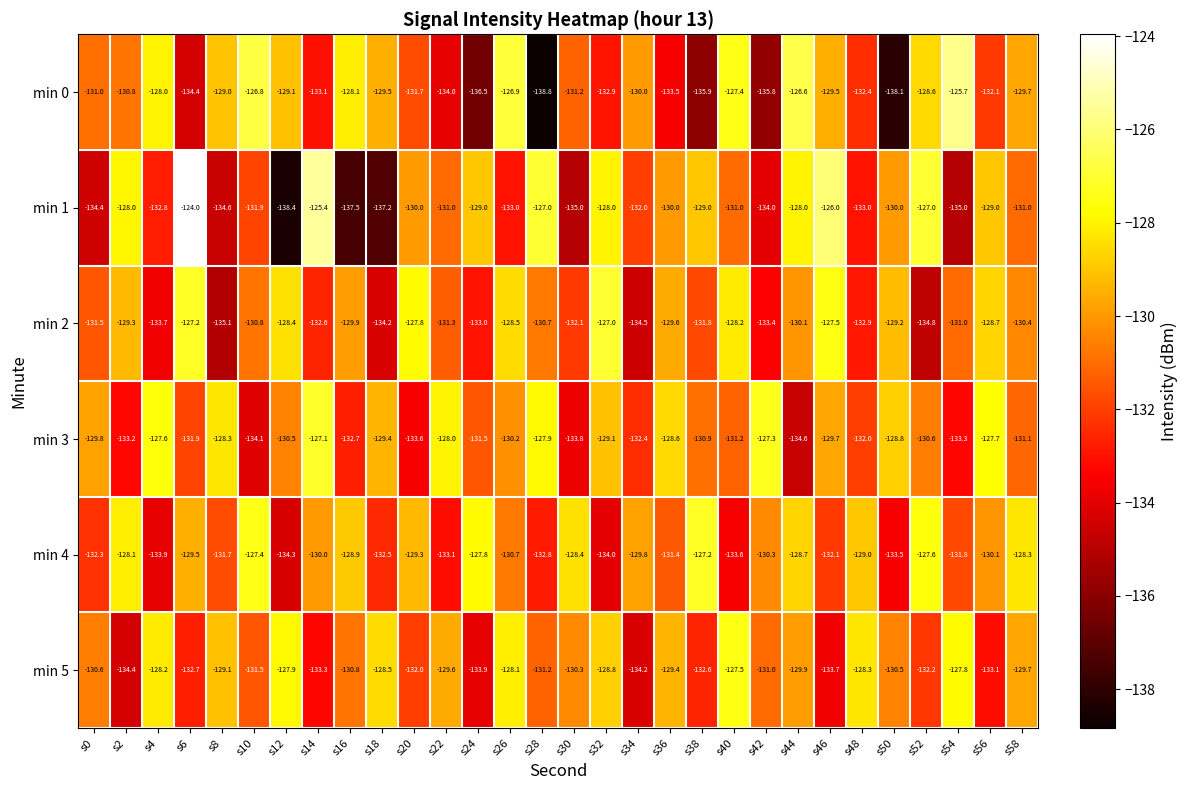

Rank the series by their maximum value, from lowest to highest.

min 5, min 4, min 3, min 2, min 0, min 1